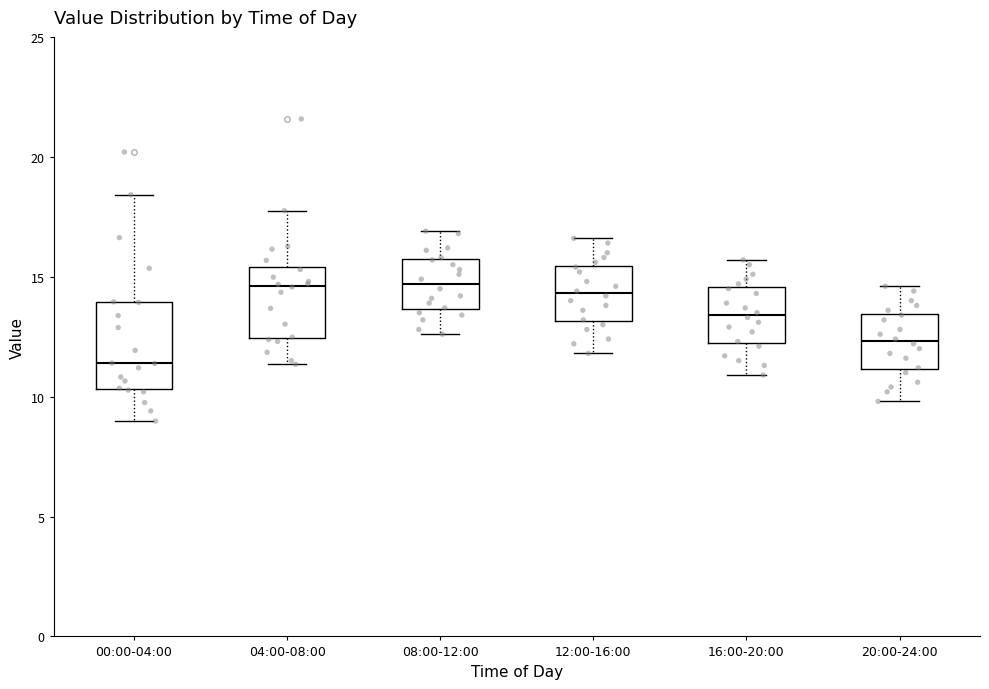

Where is the lower edge of the box for 12:00-16:00 on the y-axis? The values are not printed on the chart, so give them approximately, as read against the axis.

13.0